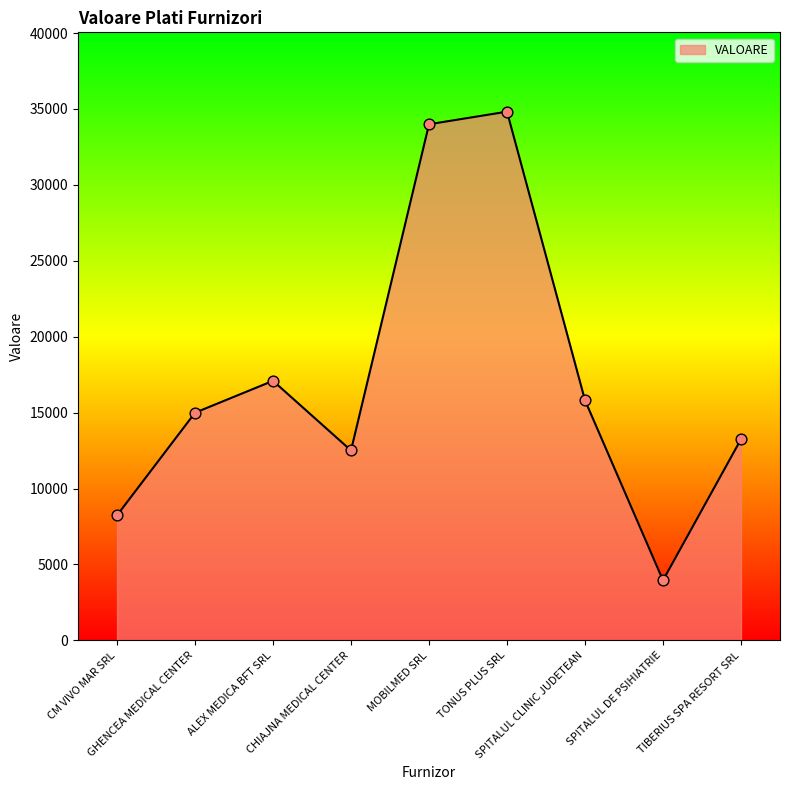

What is the change in value from CM VIVO MAR SRL to TONUS PLUS SRL?

+26586